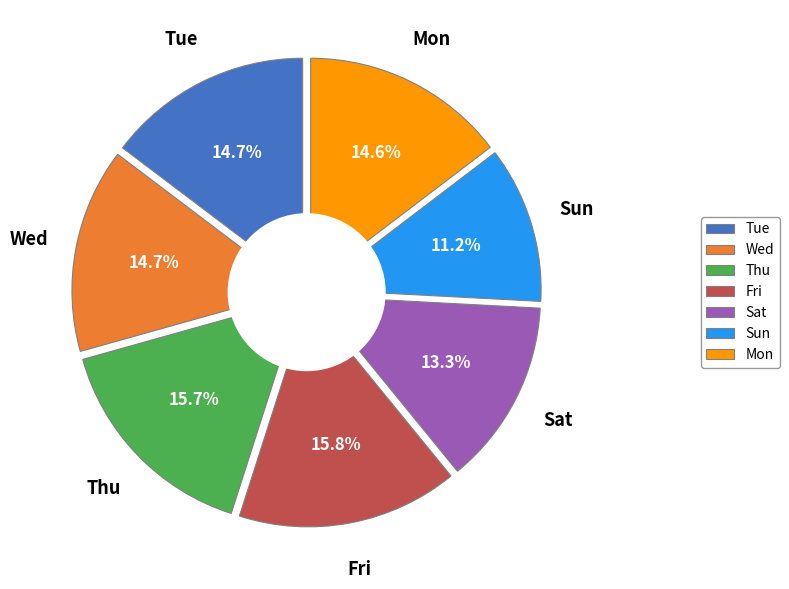

Does Fri represent more than half of the total?

No